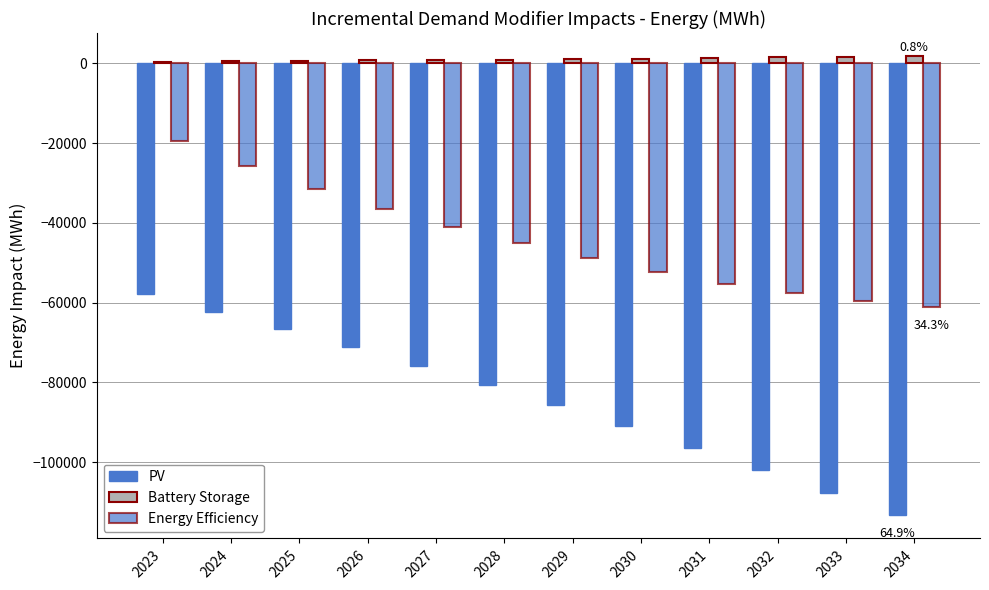

Is it true that Energy Efficiency equals -45045.9 at 2028?

True